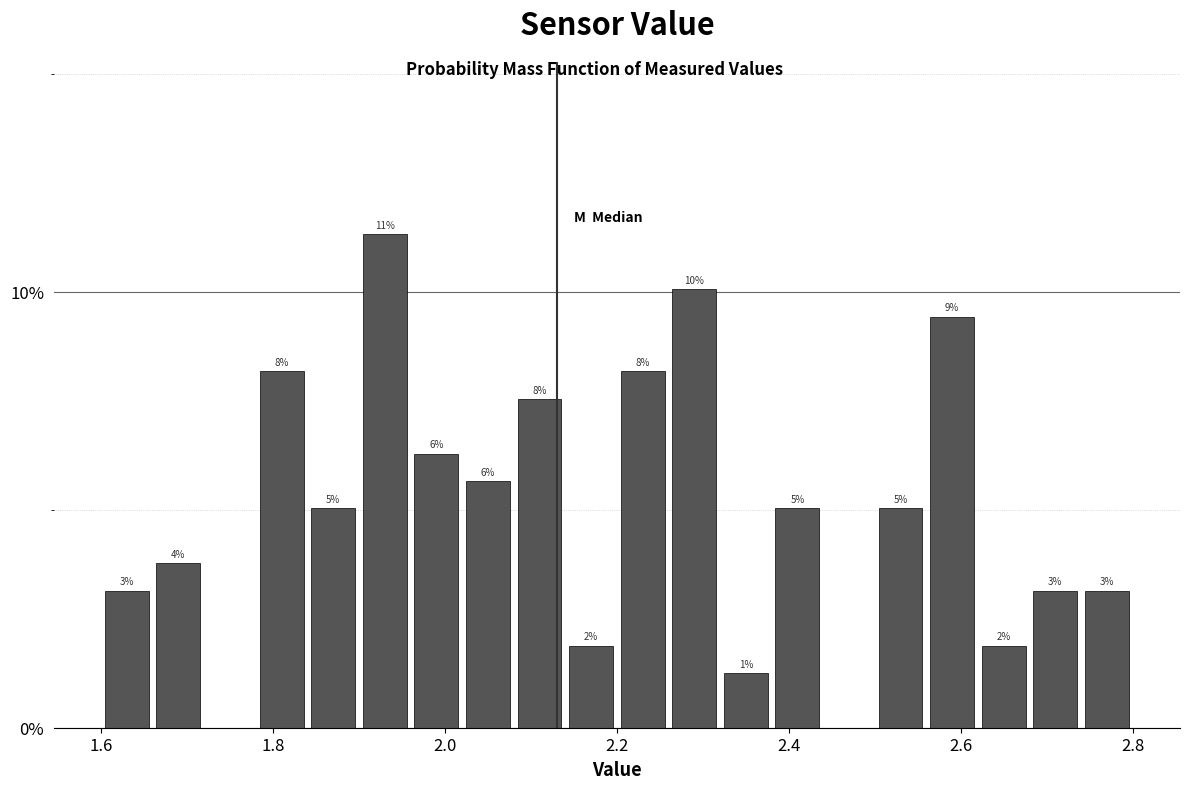

Read against the x-axis, roughly where is the centre of the tallest bar?

1.94